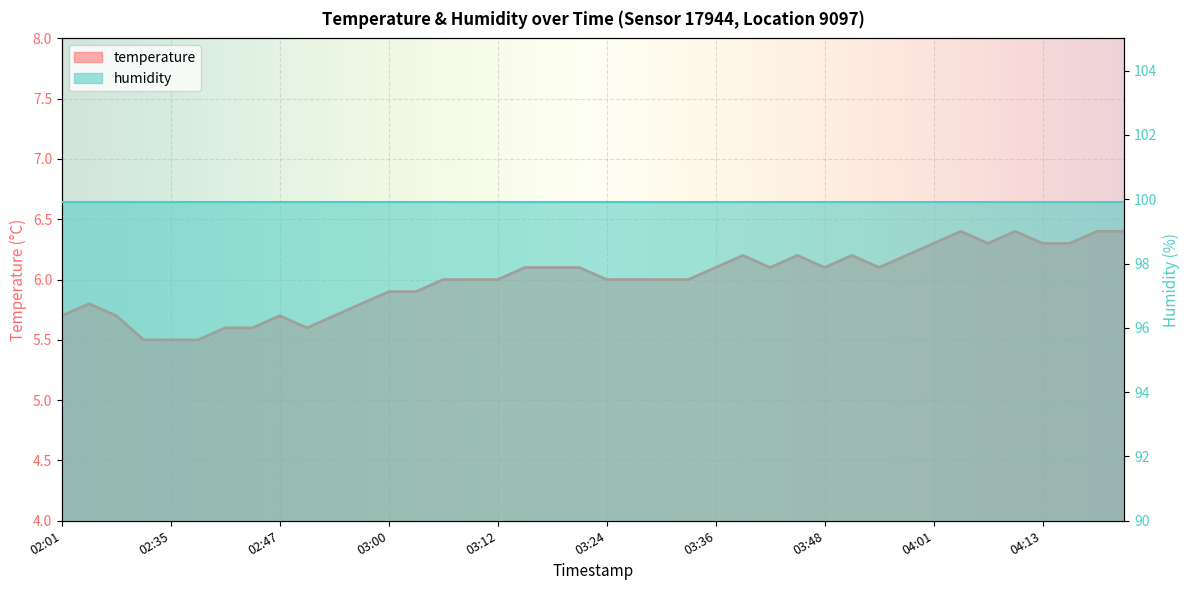

What is the approximate value at 02:08?

5.7